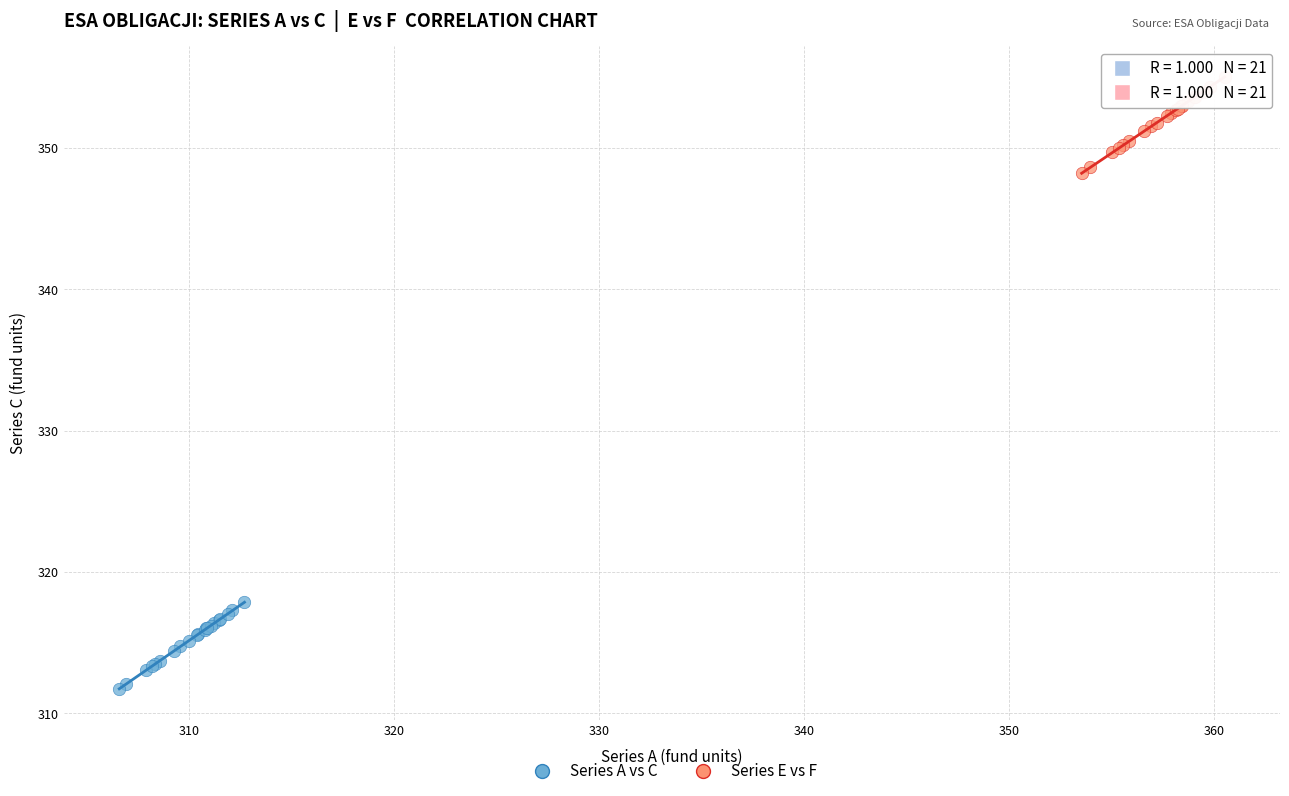

Which series reaches the maximum Y coordinate?

Series E vs F